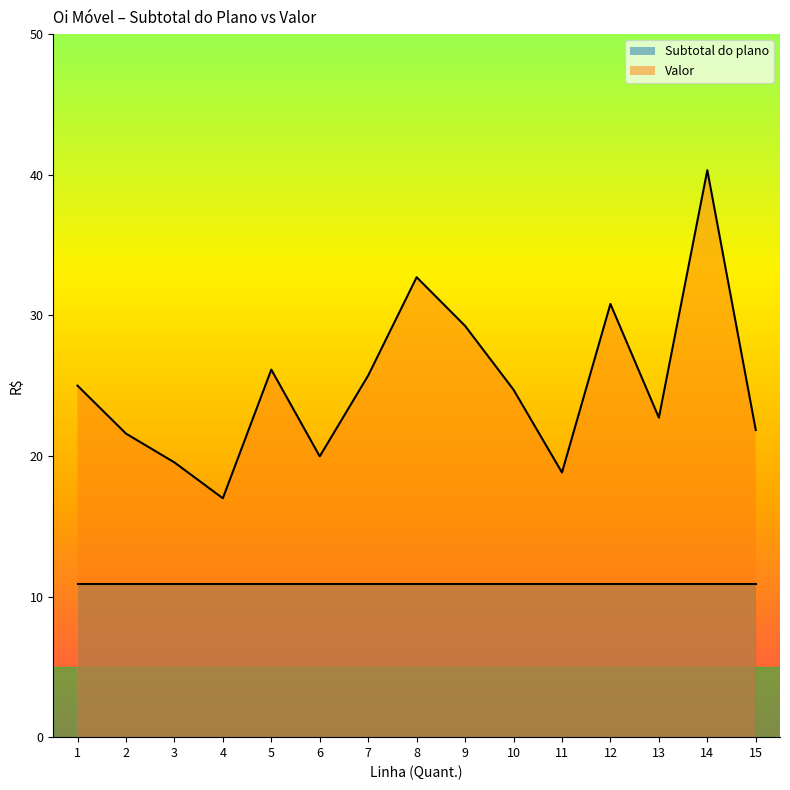

The chart shows a value of 31.5 at 13. True or false?

False